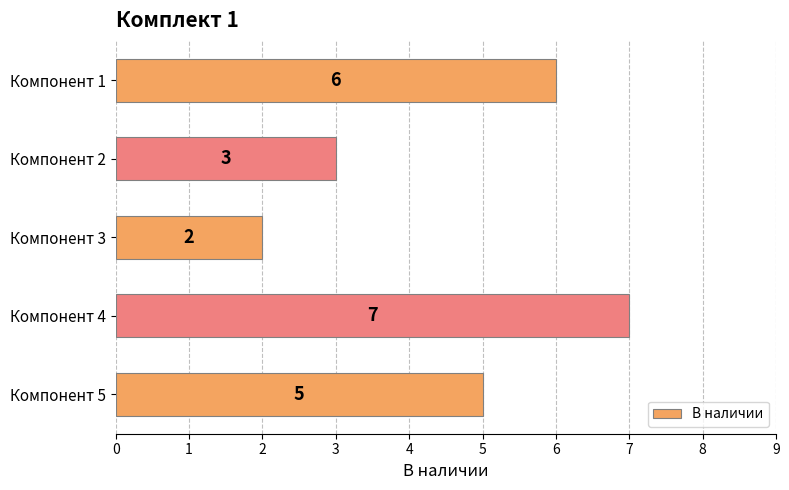

What is the sum of all values?

23